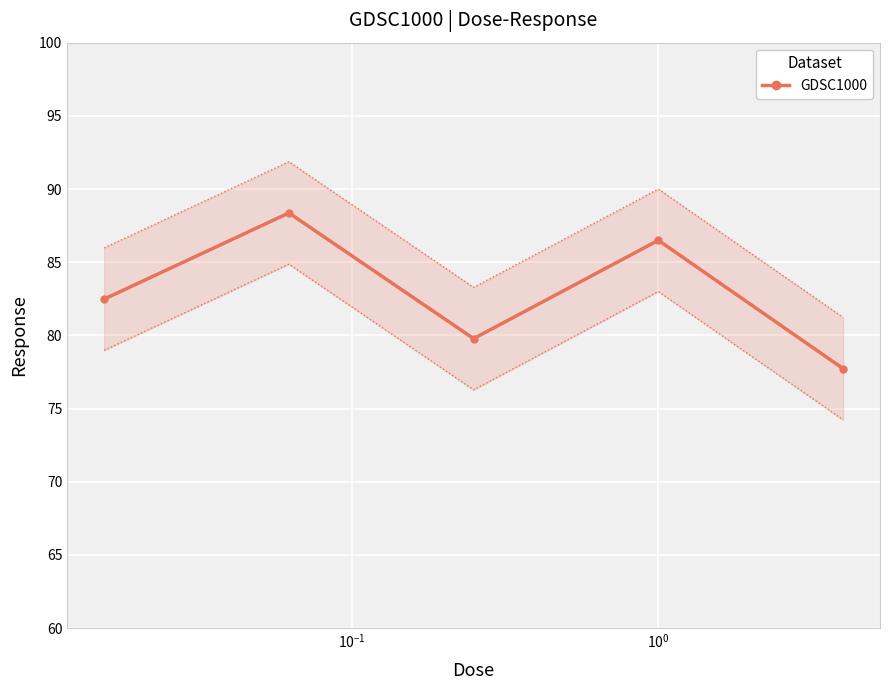

What is the difference between the second highest and minimum values?

8.8